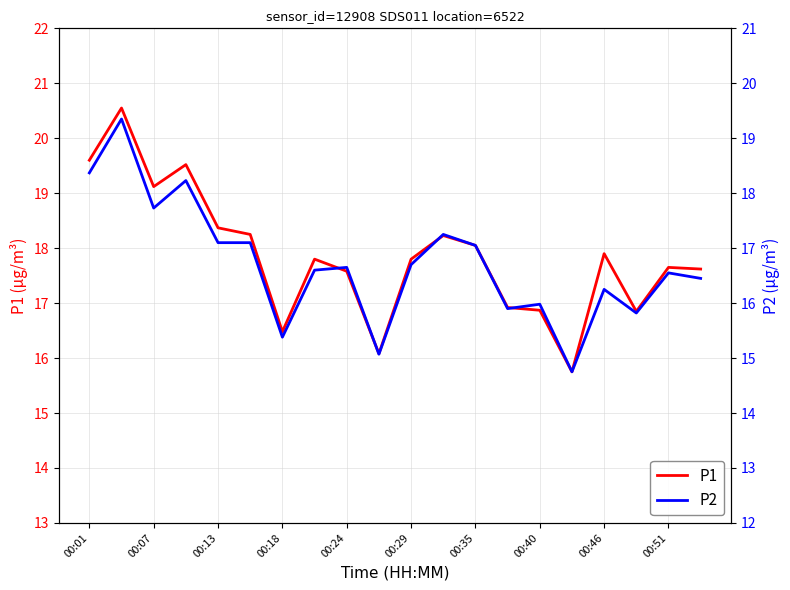

What are all the series names shown in the legend?

P1, P2